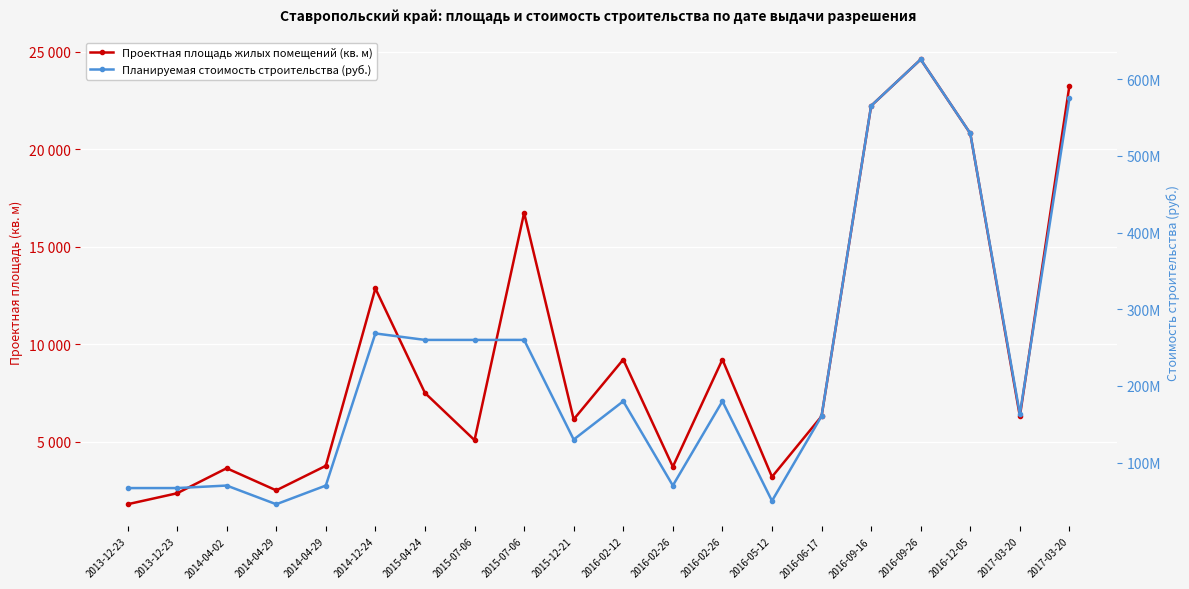

Reading left to right, list all the values displayed in this chart.

Проектная площадь жилых помещений (кв. м): 1806	2369	3652	2518	3776	12867	7510	5092	16741	6157	9225	3729	9225	3211	6314	22227	24606	20811	6313	23267
Планируемая стоимость строительства (руб.): 66724560	66724560	70000000	45600000	70000000	268444450	260000000	260000000	260000000	130000000	180000000	70000000	180000000	50000000	160611328	565426256	625925785	529403306	163174529	575194220